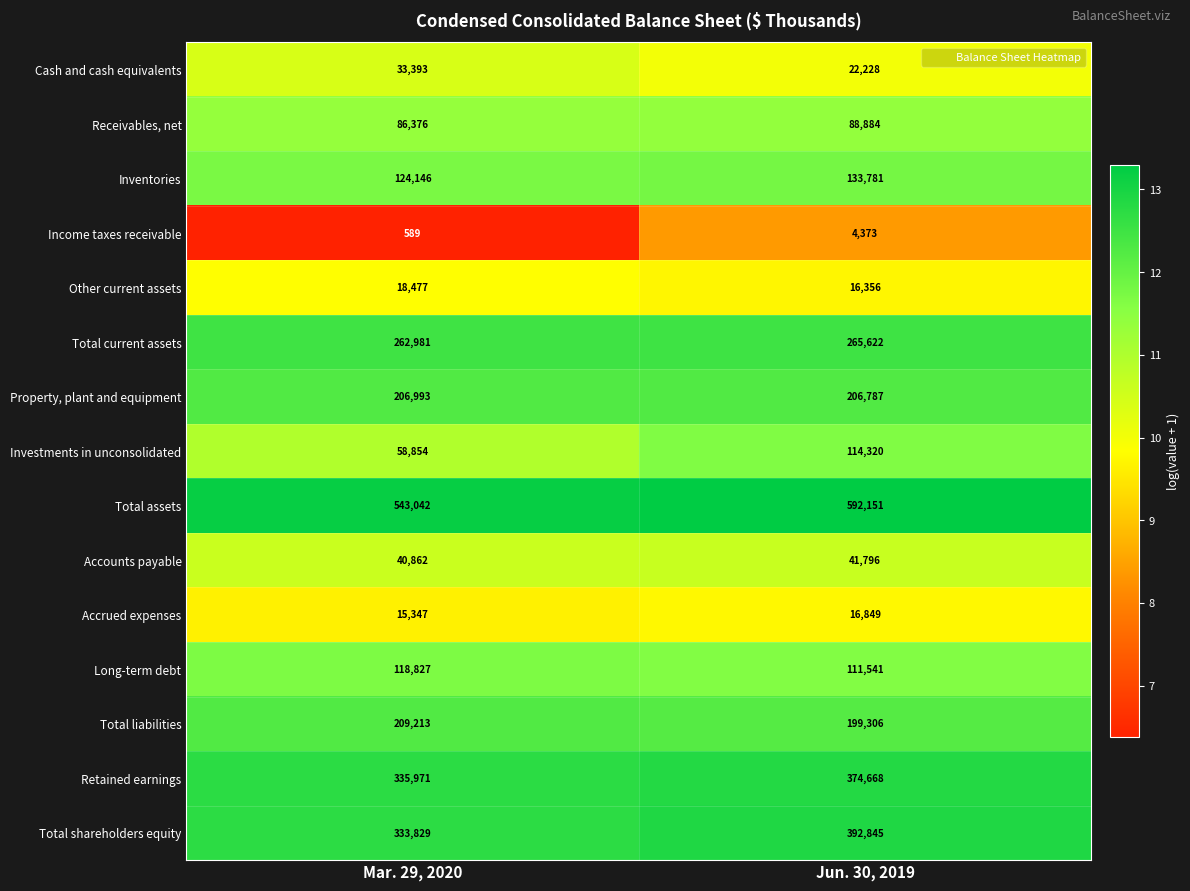

Reading right to left, transcribe all the data shown in this chart.

Cash and cash equivalents: 22228	33393
Receivables, net: 88884	86376
Inventories: 133781	124146
Income taxes receivable: 4373	589
Other current assets: 16356	18477
Total current assets: 265622	262981
Property, plant and equipment: 206787	206993
Investments in unconsolidated: 114320	58854
Total assets: 592151	543042
Accounts payable: 41796	40862
Accrued expenses: 16849	15347
Long-term debt: 111541	118827
Total liabilities: 199306	209213
Retained earnings: 374668	335971
Total shareholders equity: 392845	333829